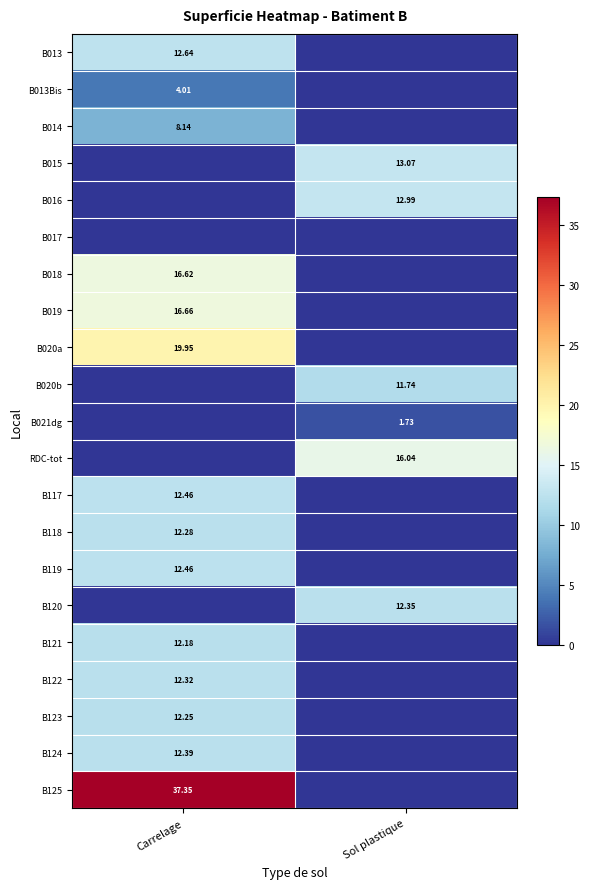

Which series has the widest spread of values?

B125